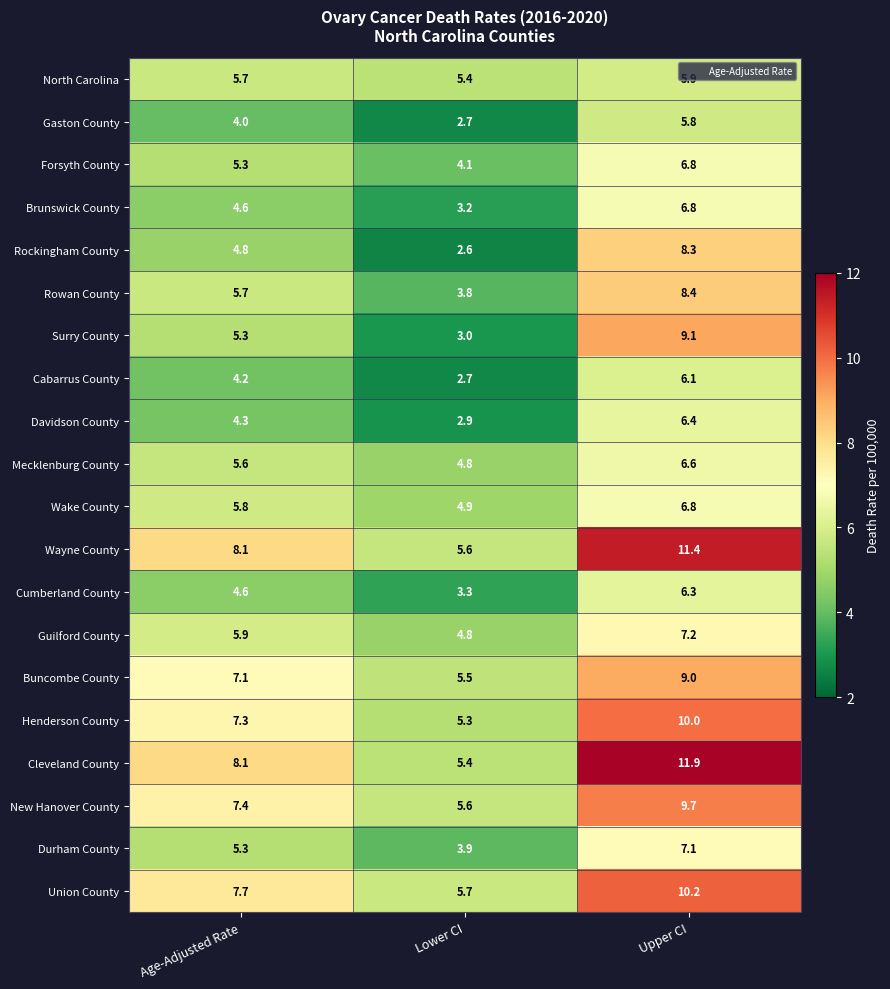

What is the spread (max minus min) of values at Upper CI?

6.1